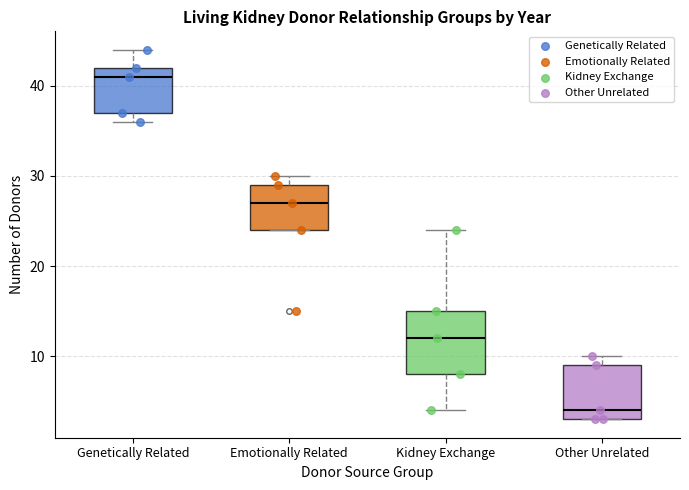

Where is the lower edge of the box for Kidney Exchange on the y-axis? The values are not printed on the chart, so give them approximately, as read against the axis.

8